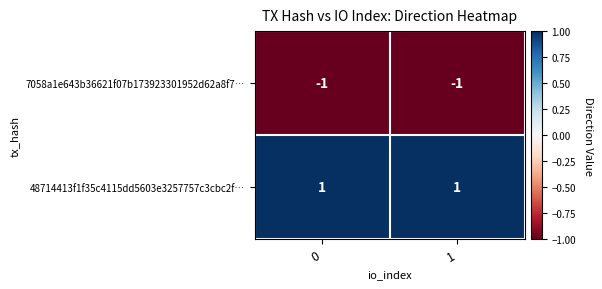

Count the number of data series in this chart.

2